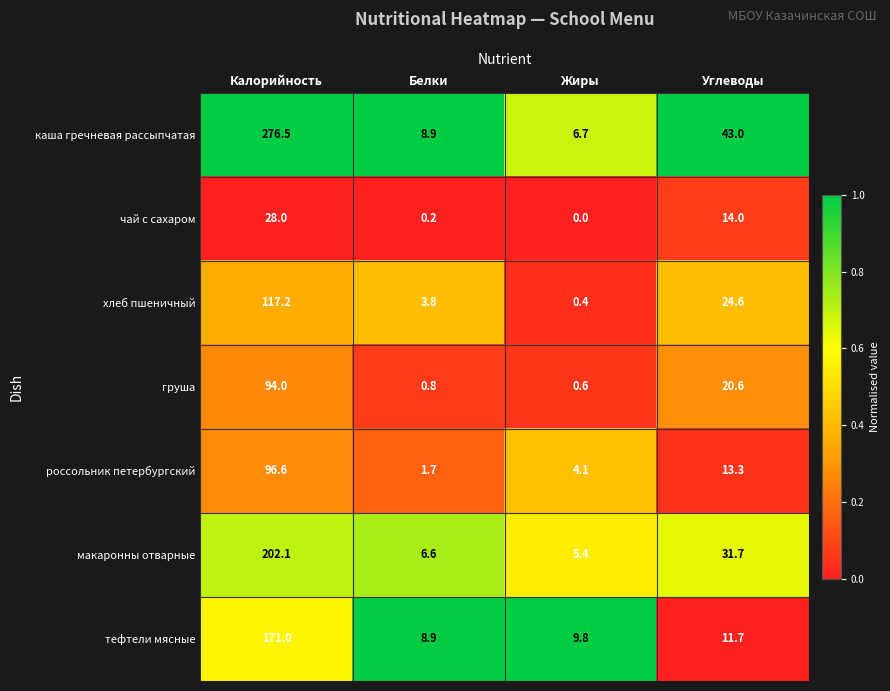

Reading right to left, transcribe all the data shown in this chart.

каша гречневая рассыпчатая: Углеводы=43.0	Жиры=6.7	Белки=8.9	Калорийность=276.5
чай с сахаром: Углеводы=14.0	Жиры=0.0	Белки=0.2	Калорийность=28.0
хлеб пшеничный: Углеводы=24.6	Жиры=0.4	Белки=3.8	Калорийность=117.2
груша: Углеводы=20.6	Жиры=0.6	Белки=0.8	Калорийность=94.0
россольник петербургский: Углеводы=13.3	Жиры=4.1	Белки=1.7	Калорийность=96.6
макаронны отварные: Углеводы=31.7	Жиры=5.4	Белки=6.6	Калорийность=202.1
тефтели мясные: Углеводы=11.7	Жиры=9.8	Белки=8.9	Калорийность=171.0